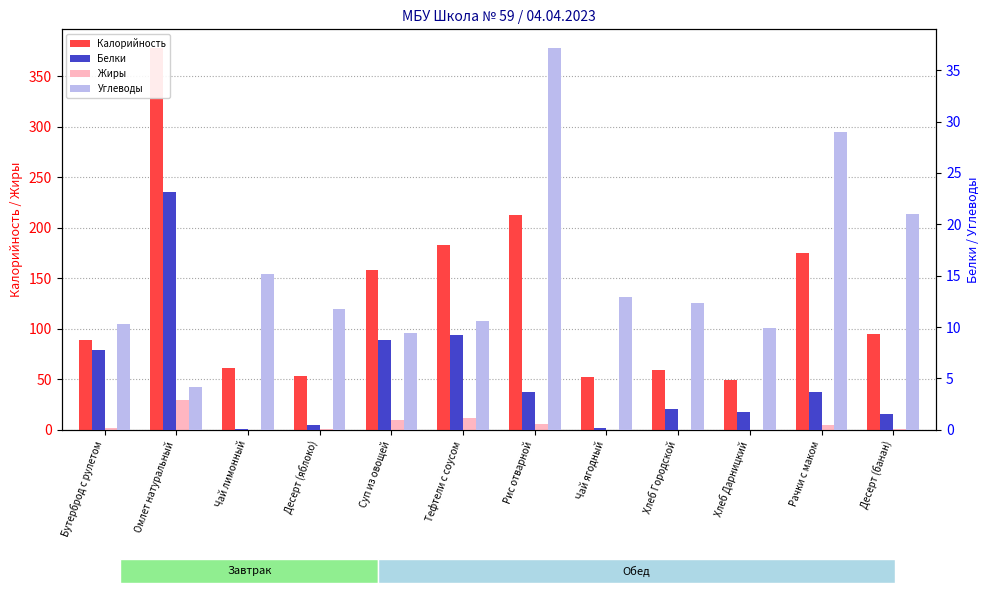

What is the label of the 7th bar from the right?

Тефтели с соусом